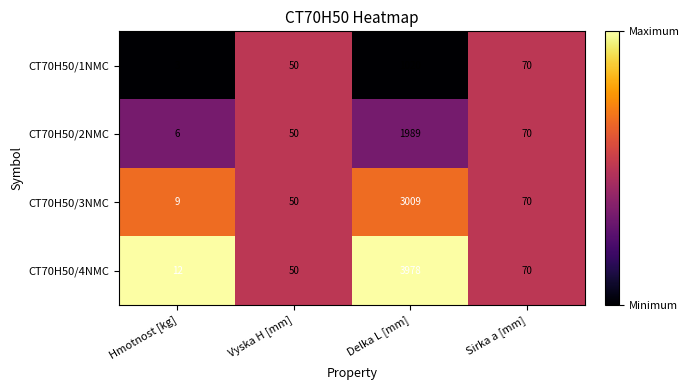

True or false: CT70H50/2NMC has a value of 1989 at Delka L [mm].

True